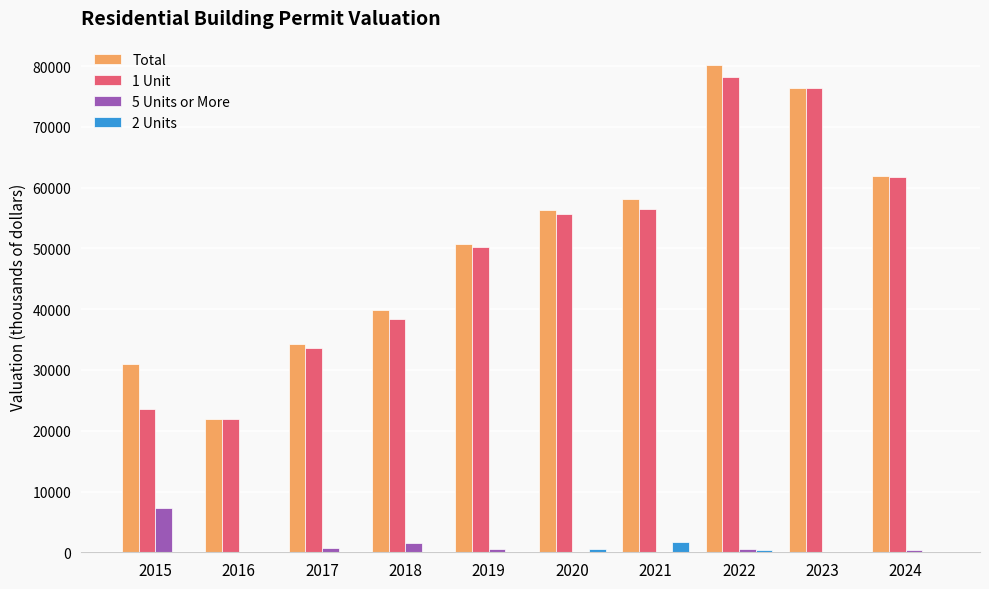

What is the approximate value of 1 Unit at 2024?

61685